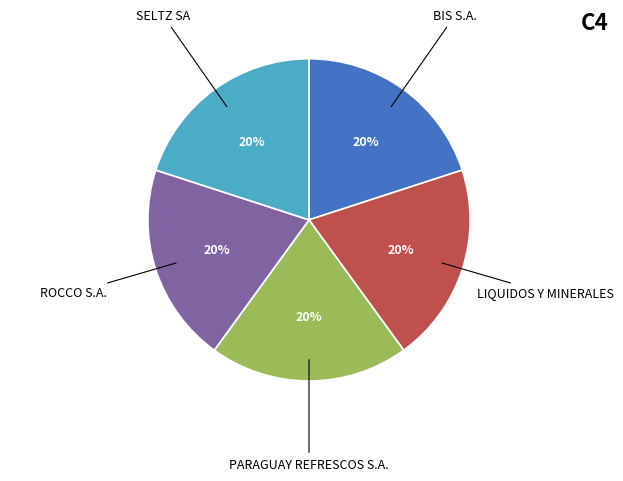

Is there any slice that represents more than half of the pie?

No